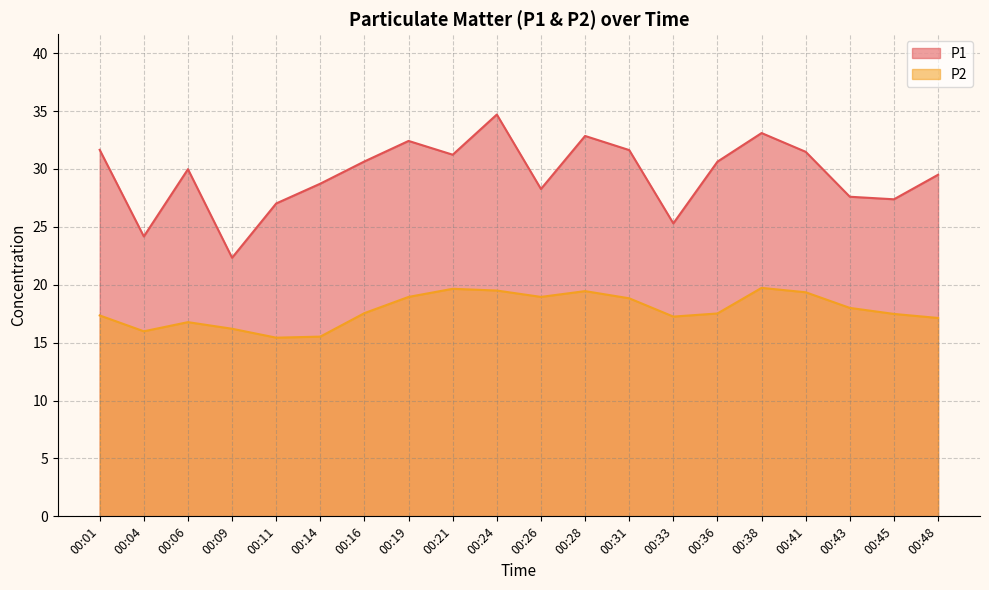

True or false: P2 and P1 cross at least once.

False